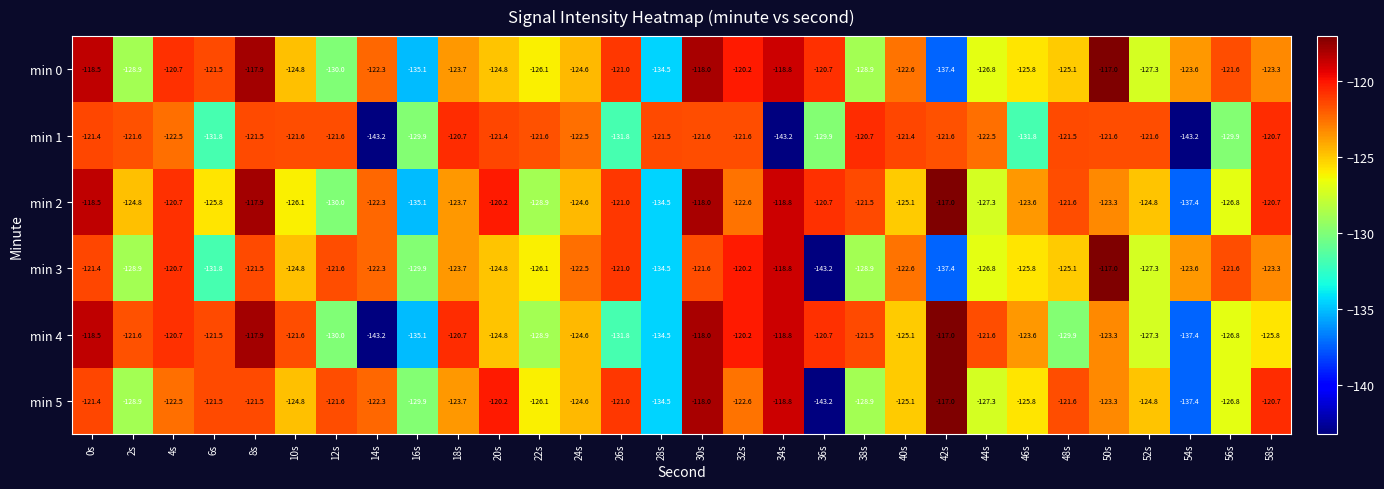

What is the spread (max minus min) of values at 30s?

3.6